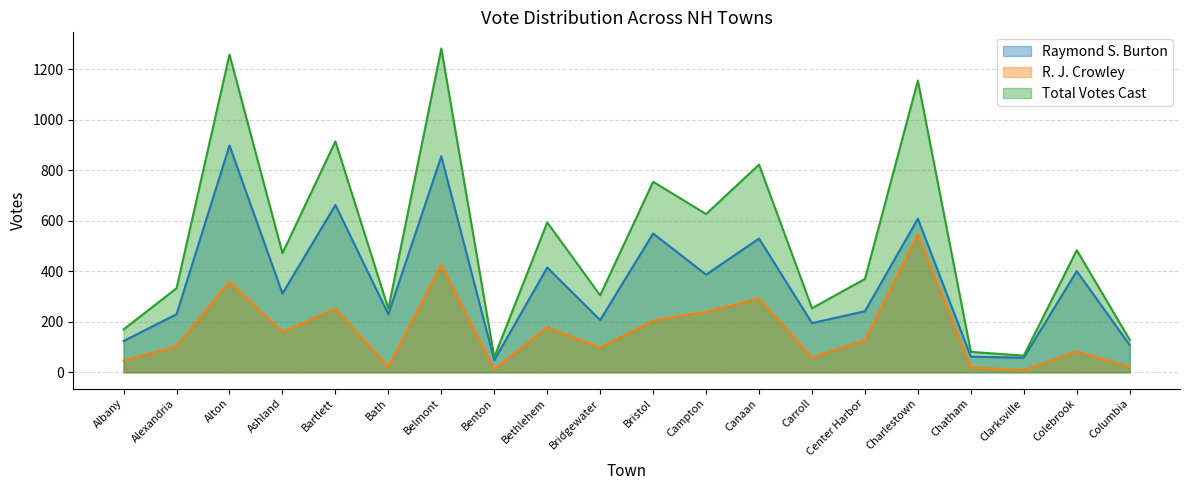

Count the number of data series in this chart.

3